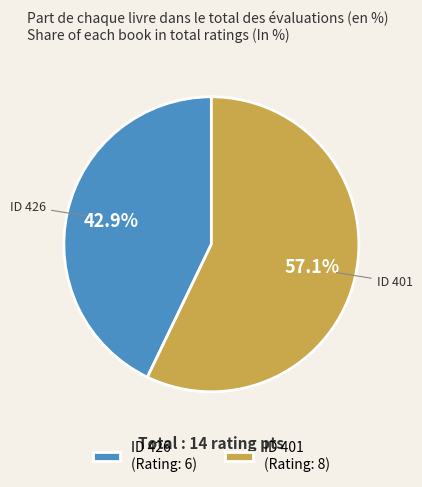

Rank the categories by value from highest to lowest.

ID 401 (Rating: 8), ID 426 (Rating: 6)